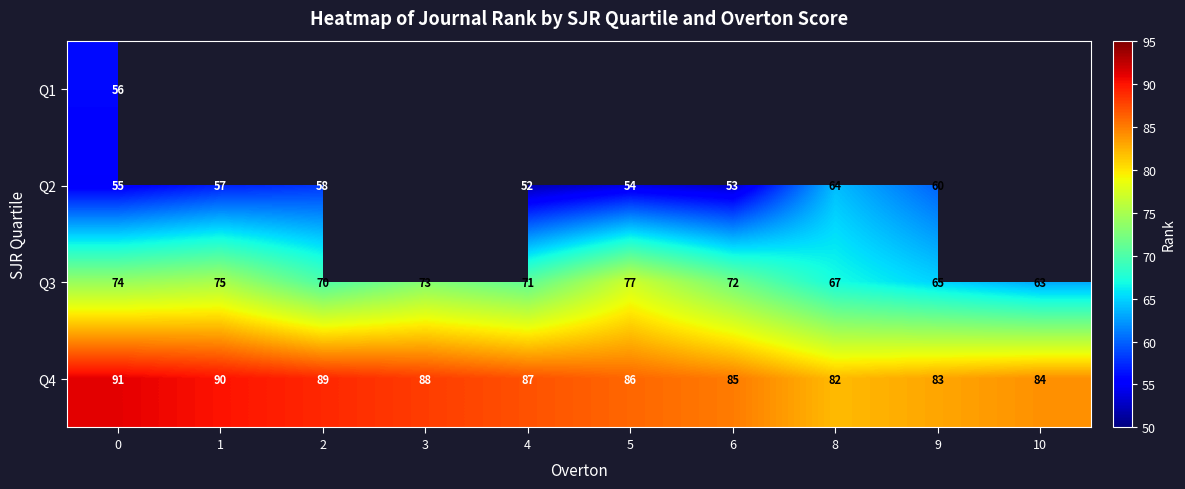

What is the total value across all series at 0?

276